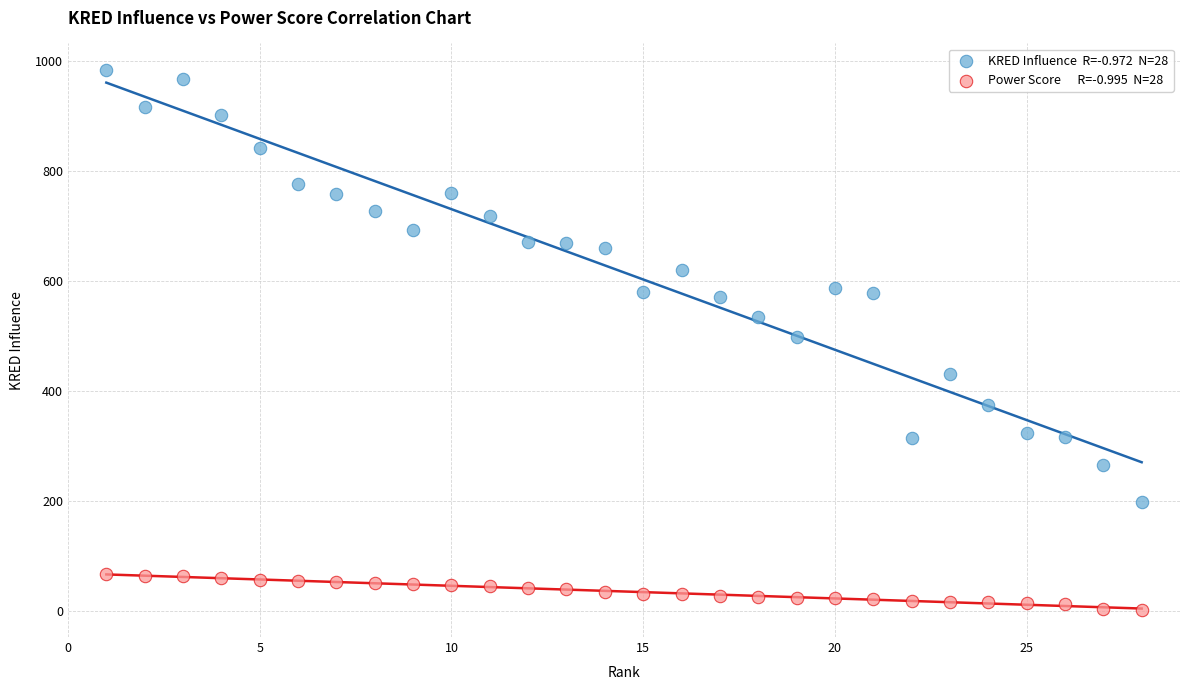

Across all data points, what is the range of X values (max minus min)?

27